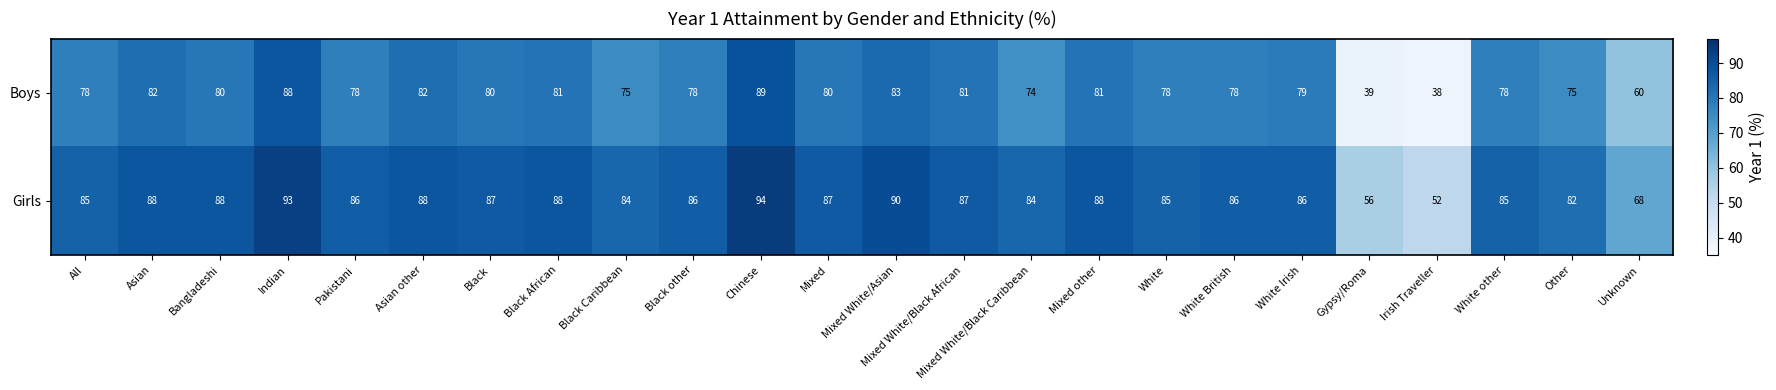

Where is Boys nearest to the value 63?

Unknown